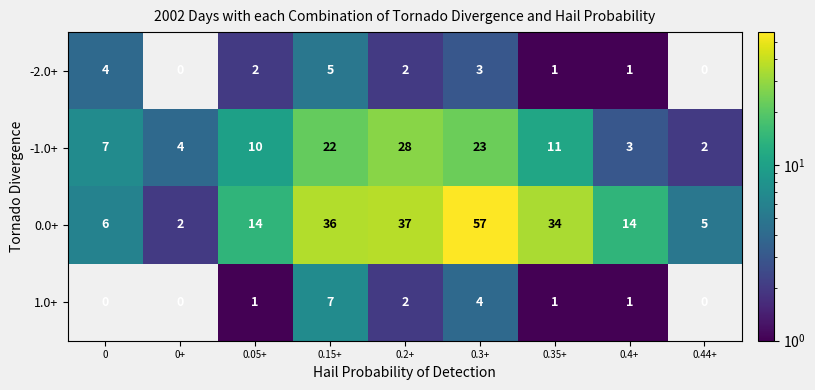

What is the difference between the maximum and minimum values in the -2.0+ series?

5